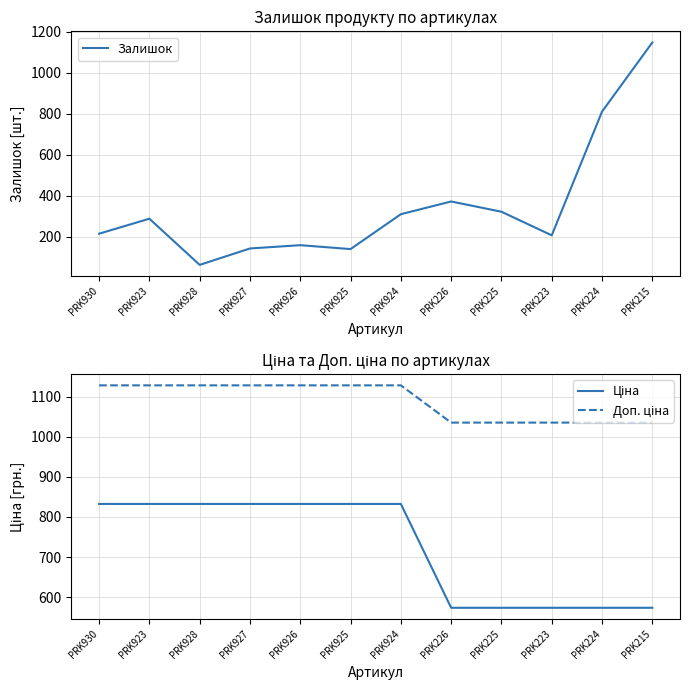

Which series has the largest total across all categories?

Доп. ціна